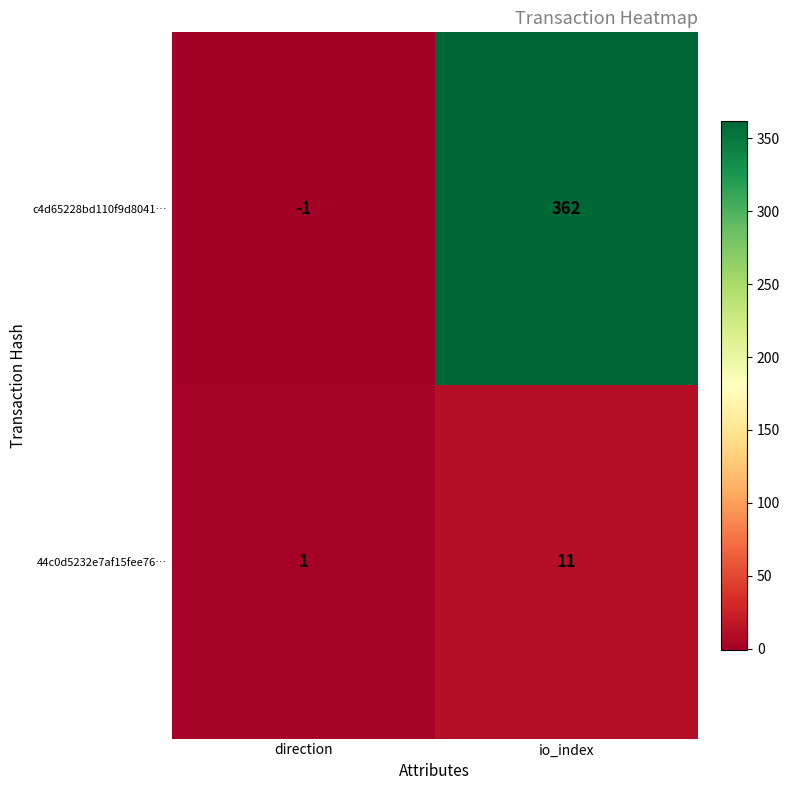

How many distinct data groups are displayed?

2